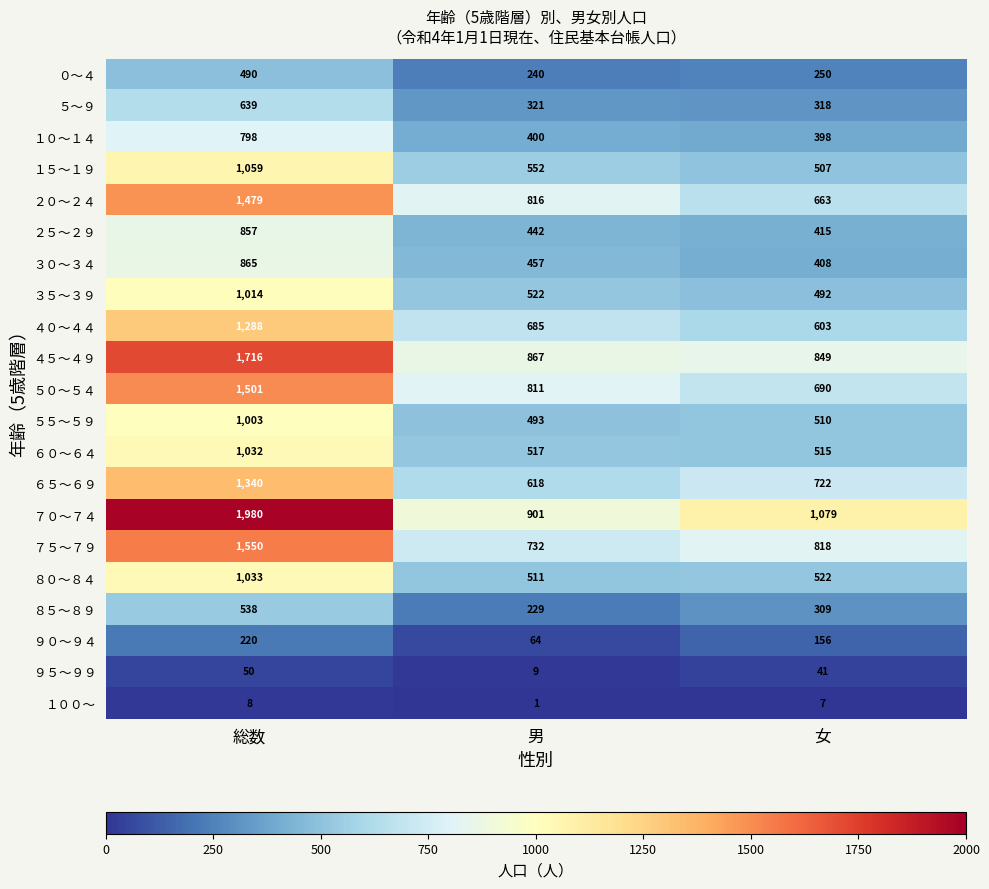

At which category is the sum across all series the highest?

総数